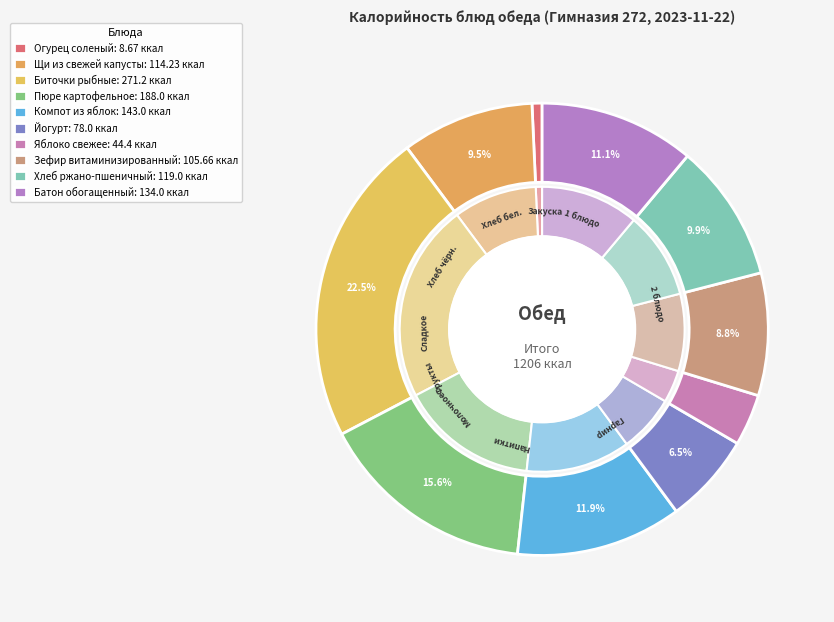

What is the ratio of the value at Биточки рыбные to the value at Пюре картофельное?

1.4